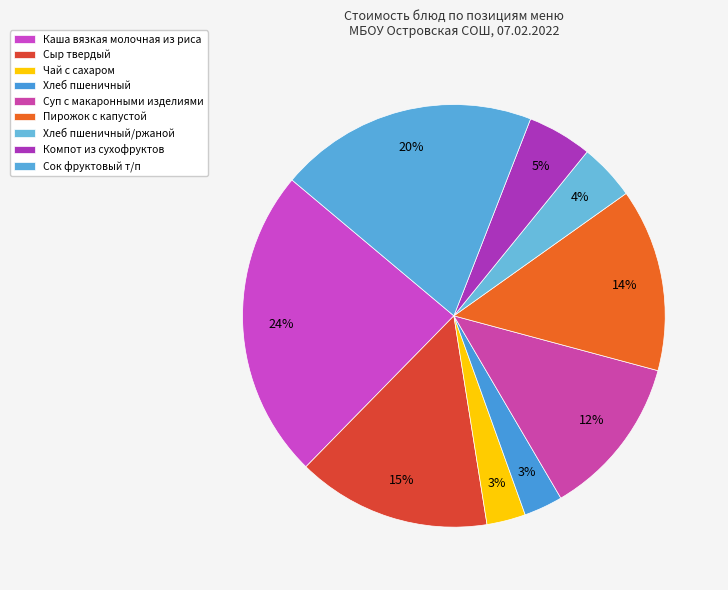

Is there any slice that represents more than half of the pie?

No